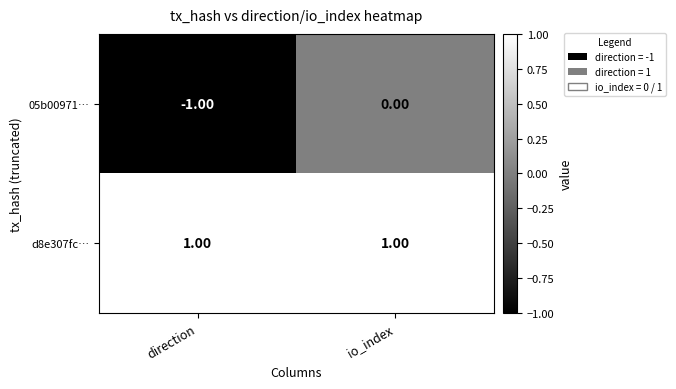

What is the maximum value shown in the chart?

1